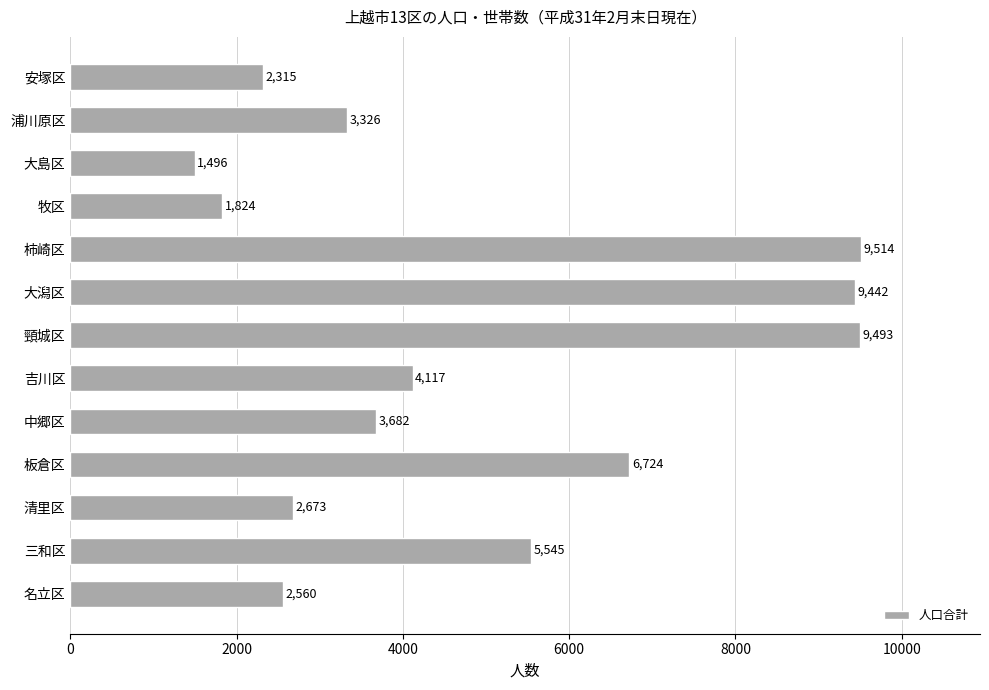

Does the chart contain any negative values?

No